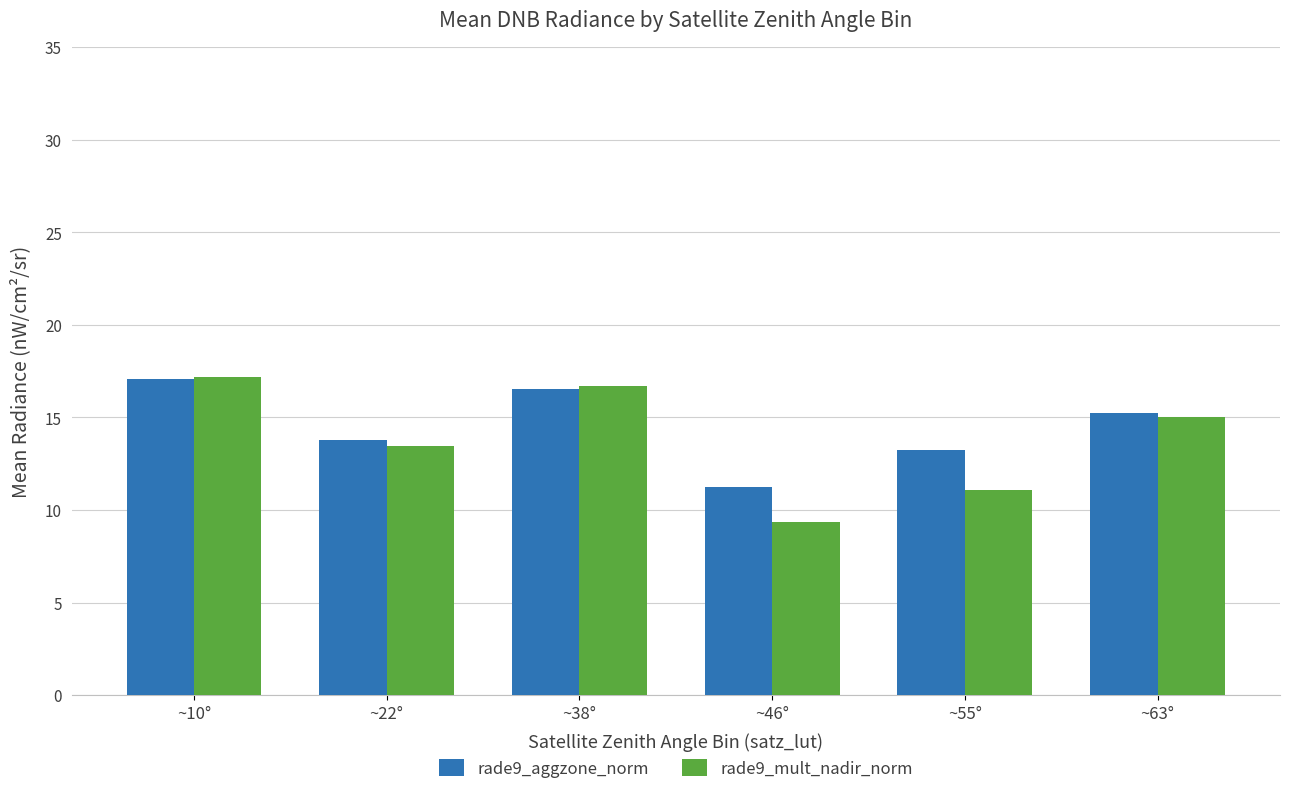

How many groups of bars are there?

6